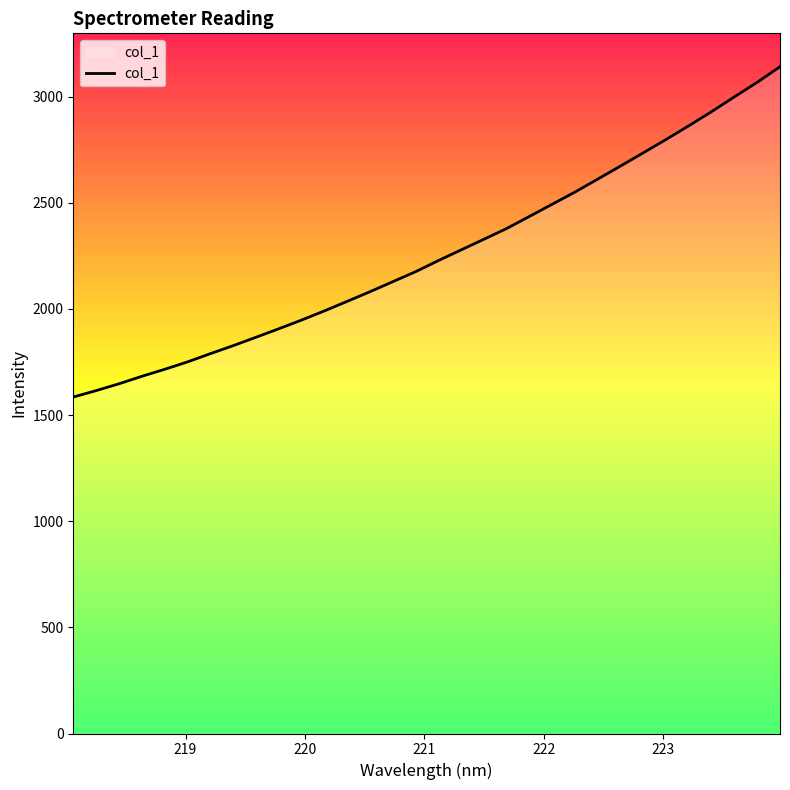

What is the maximum value shown in the chart?

3141.6